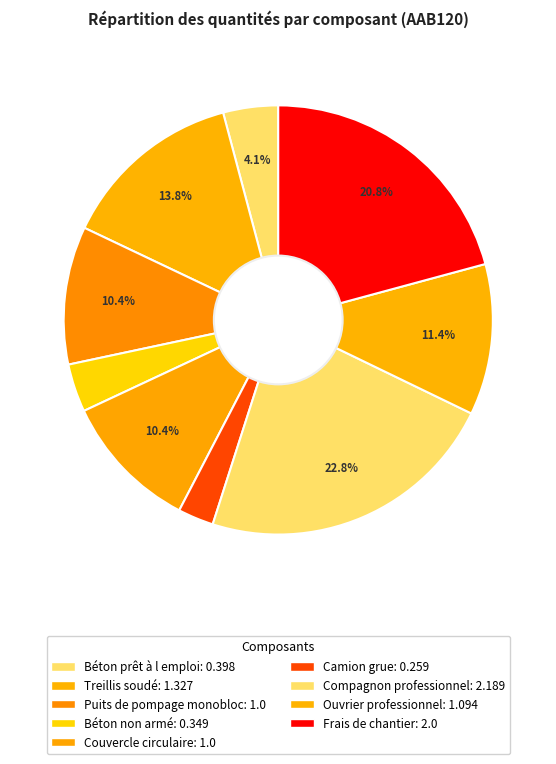

What is the smallest slice in the pie chart?

Camion grue